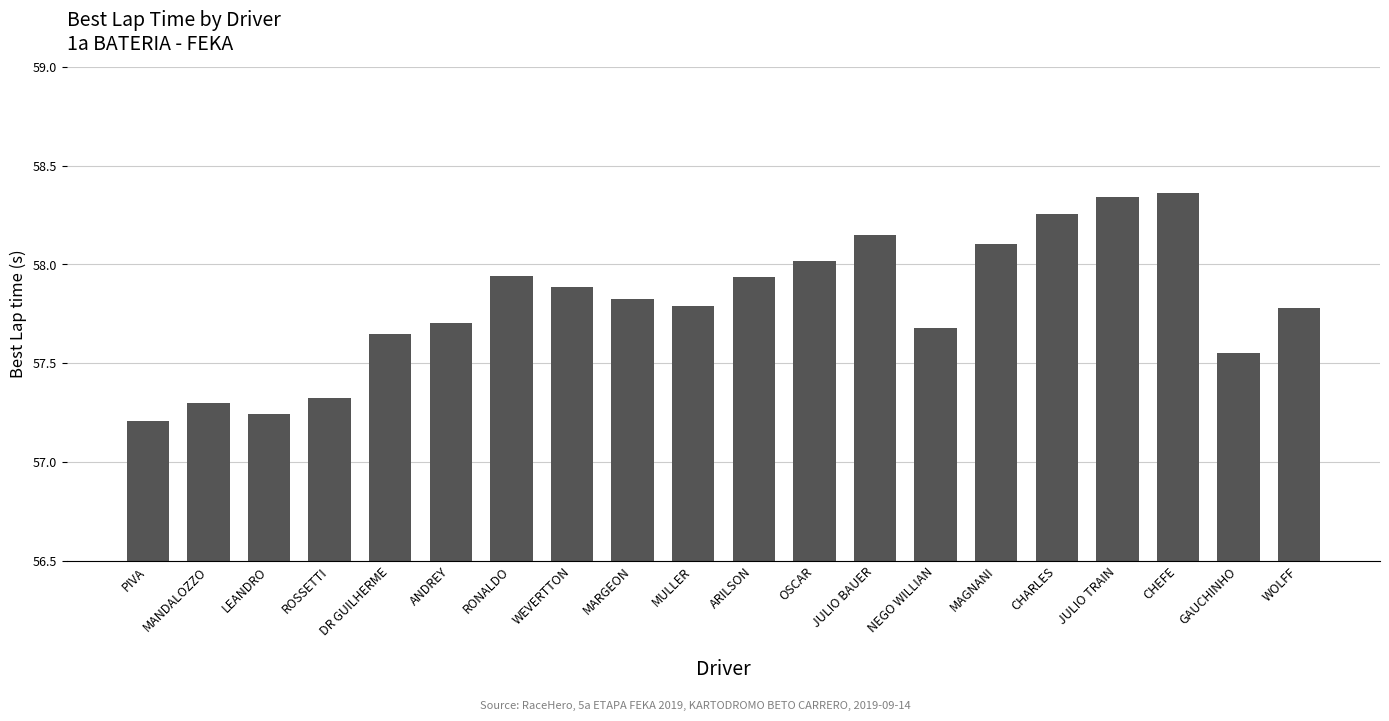

What is the sum of all values?

1156.0